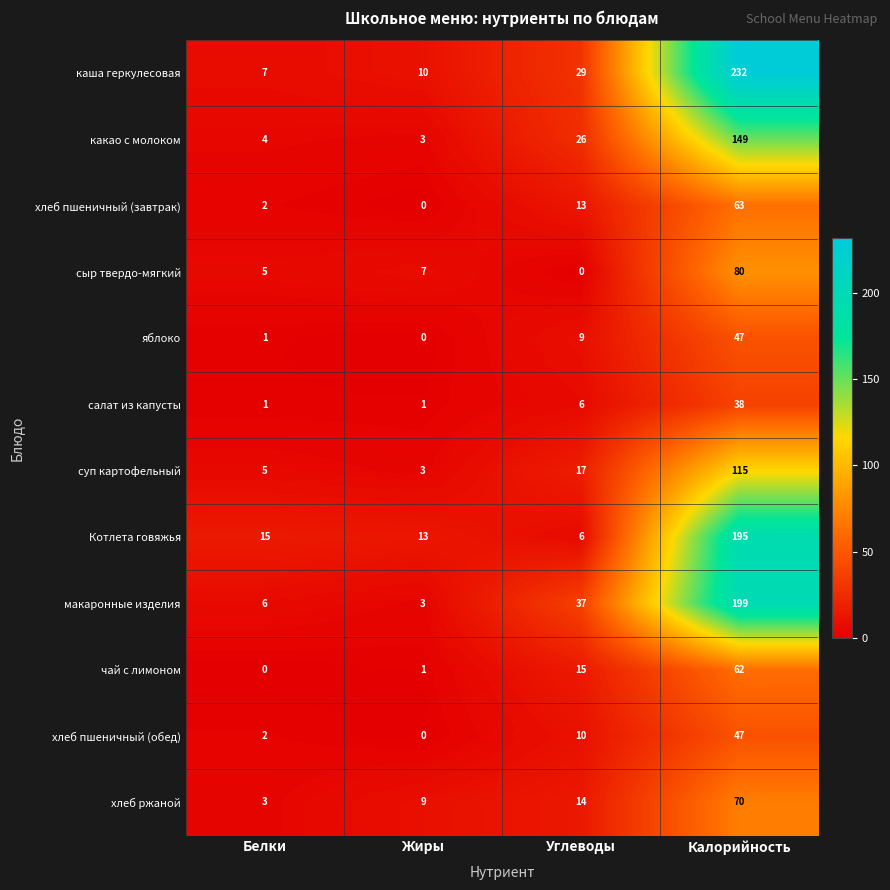

What is the difference between the maximum and minimum values in the чай с лимоном series?

62